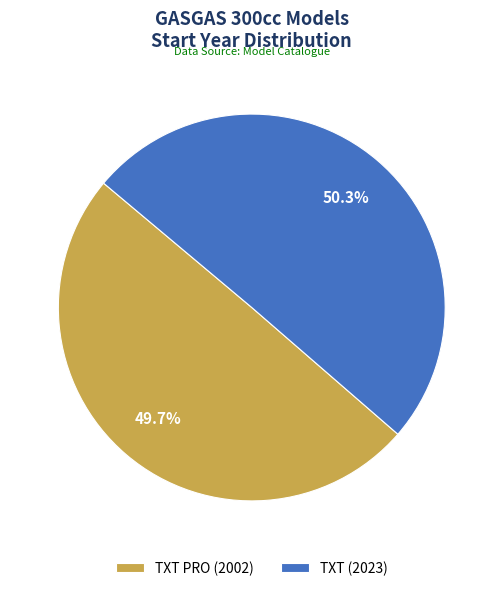

What is the ratio of the value at TXT PRO (2002) to the value at TXT (2023)?

1.0